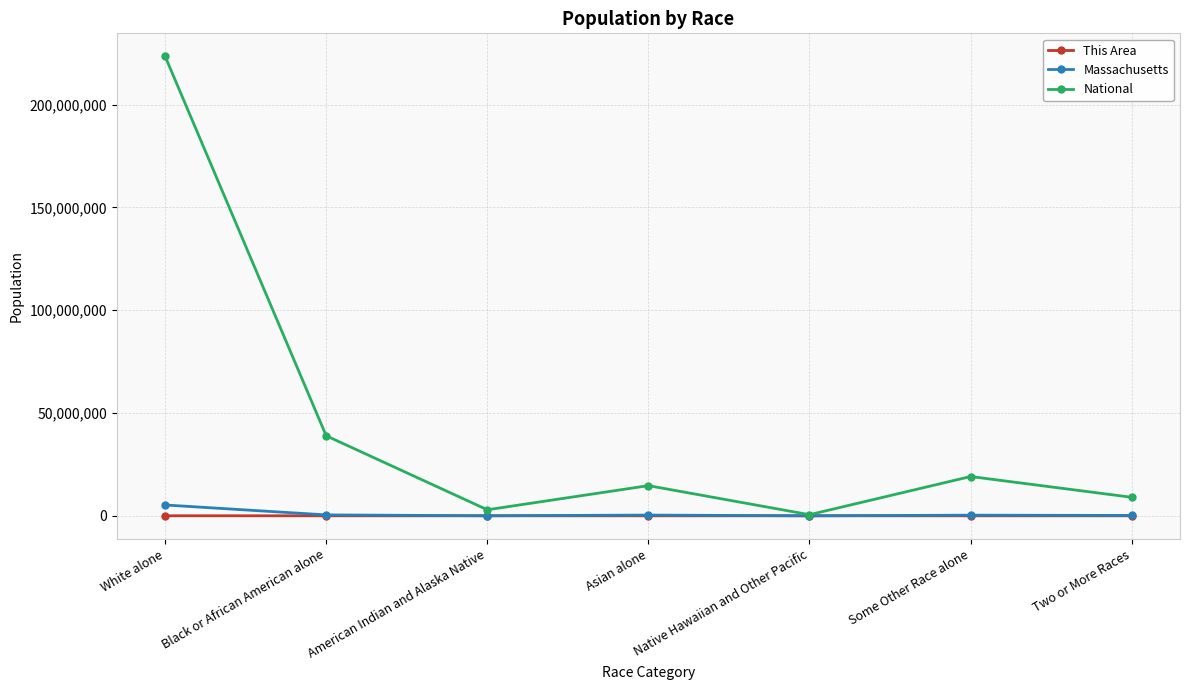

The National series shows 10621149 at Some Other Race alone. True or false?

False